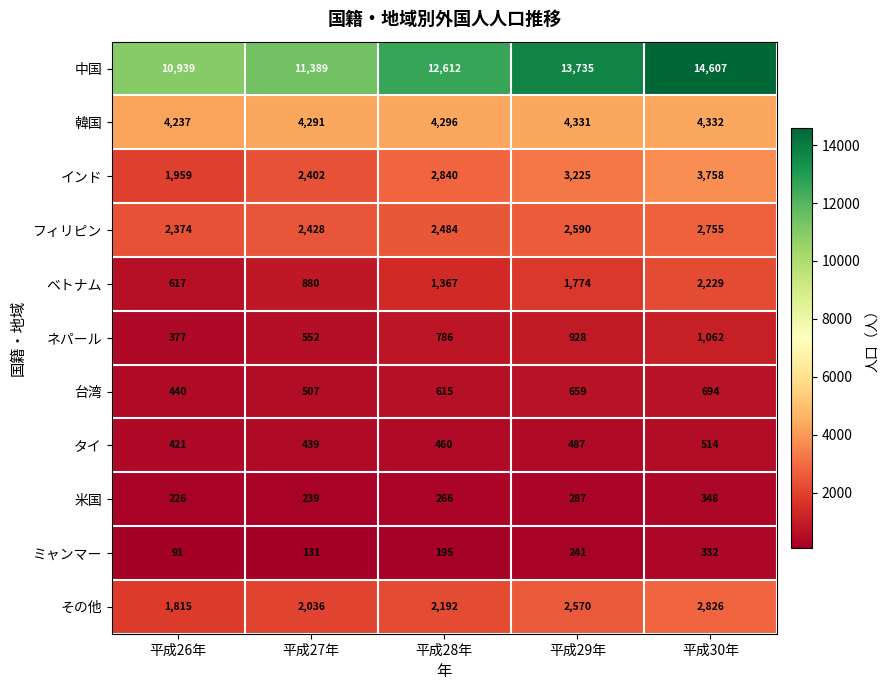

Which category has the highest value across all series?

平成30年